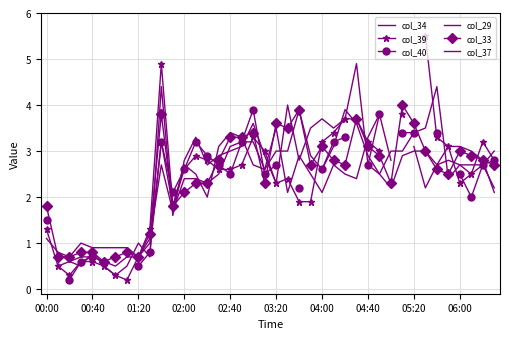

The col_33 series shows 1.8 at 00:00. True or false?

True